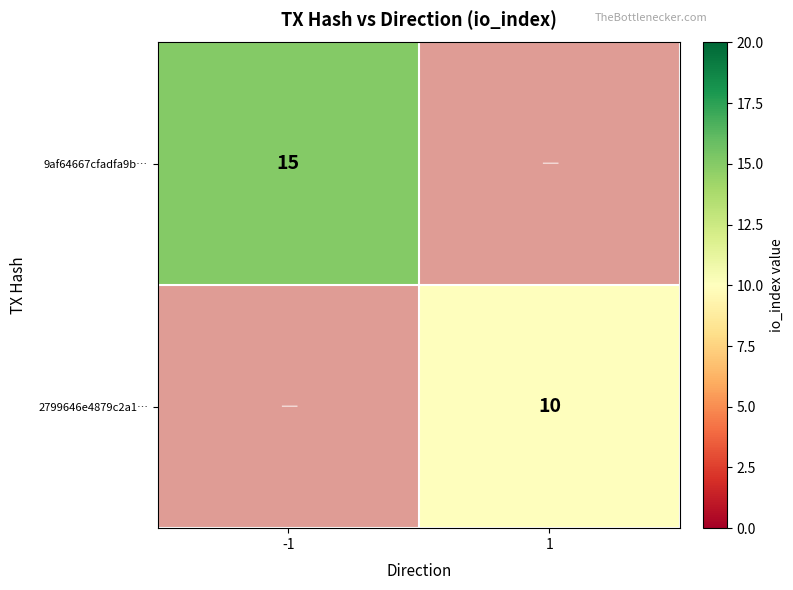

Which has a higher value, 1 or -1?

-1